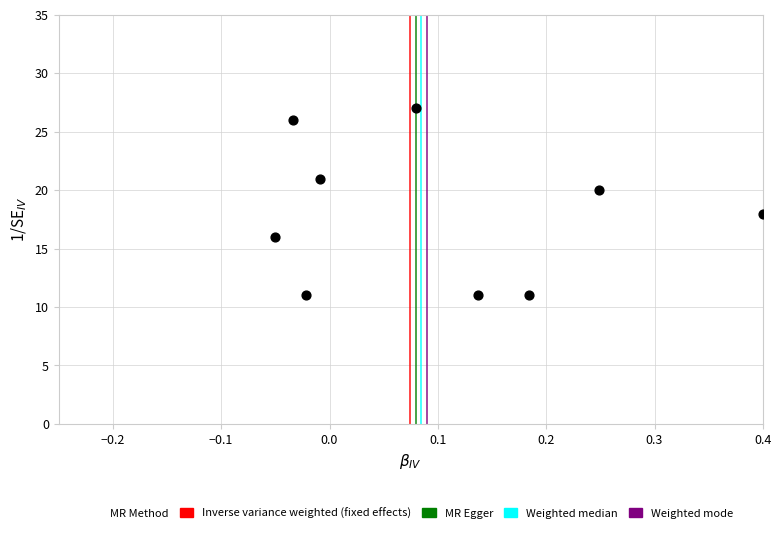

What is the range of Y values (max minus min)?

16